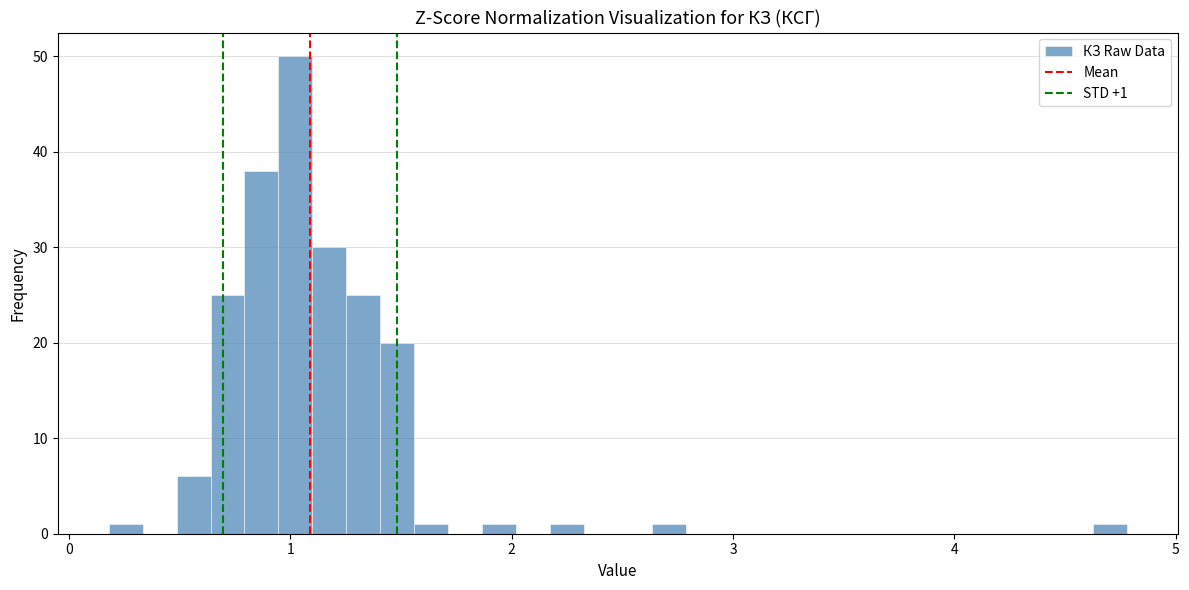

Around what value on the x-axis is the tallest bar? Give the approximate position of its centre, as read against the axis.

1.0